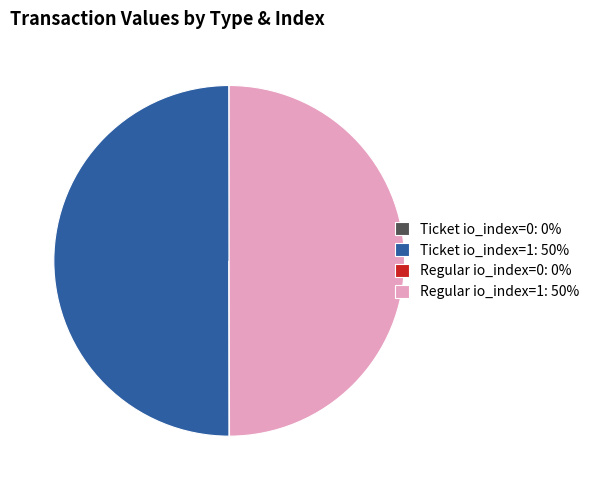

Is it true that Regular io_index=1: 50% is 41% of the pie?

False